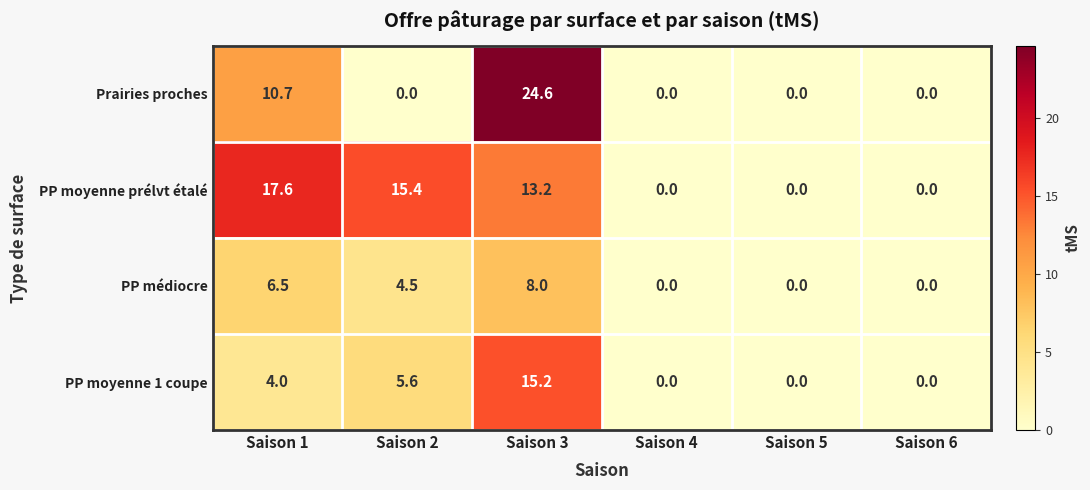

How many data points does each series have?

6